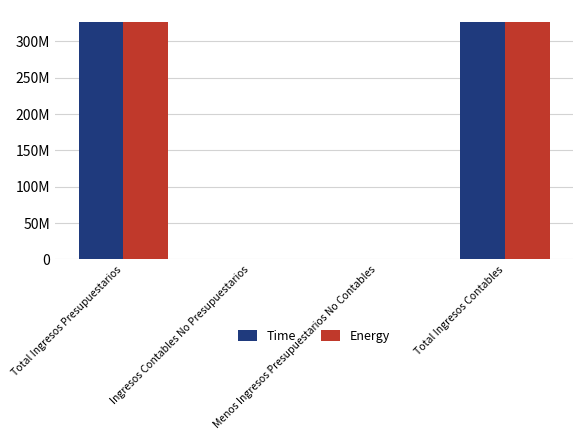

Are the bars horizontal?

No